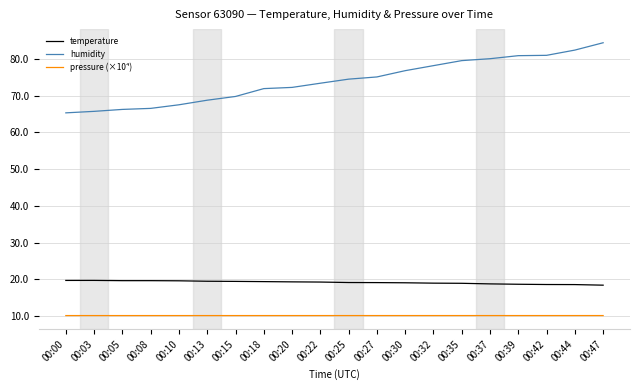

What is the spread (max minus min) of values at 00:05?

56.2